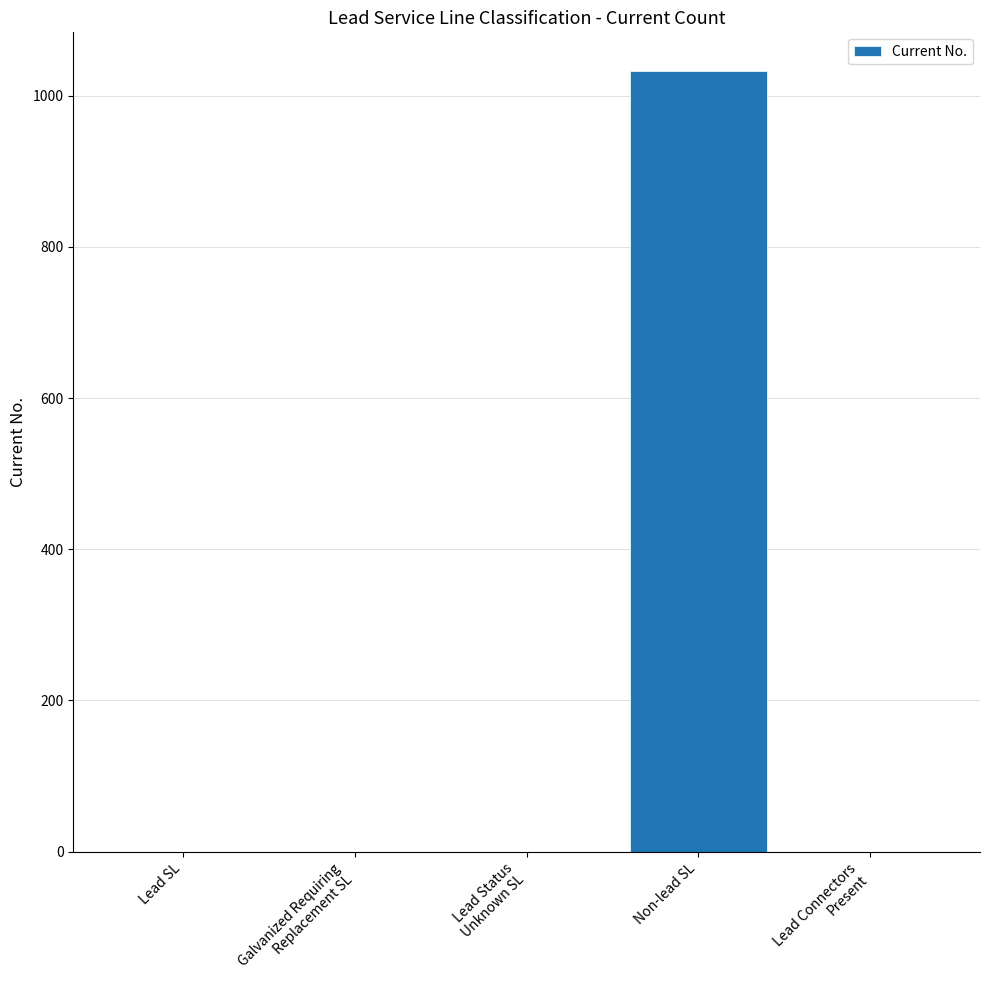

What is the sum of all values?

1032